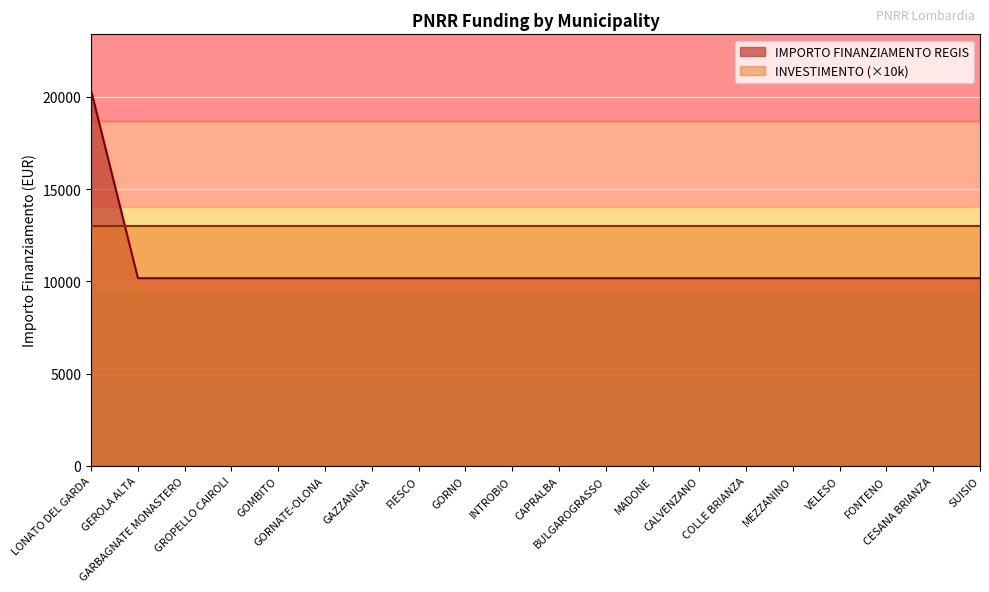

Which has a higher value, CESANA BRIANZA or GOMBITO?

CESANA BRIANZA